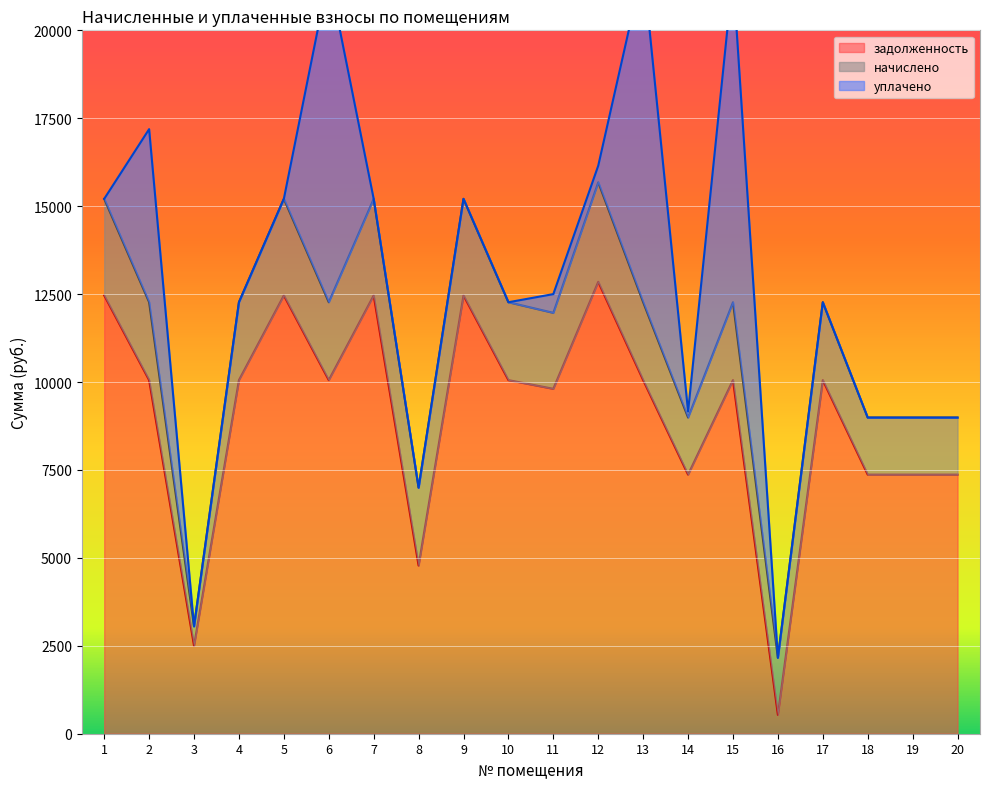

The value of задолженность at 19 is 11584.7. True or false?

False